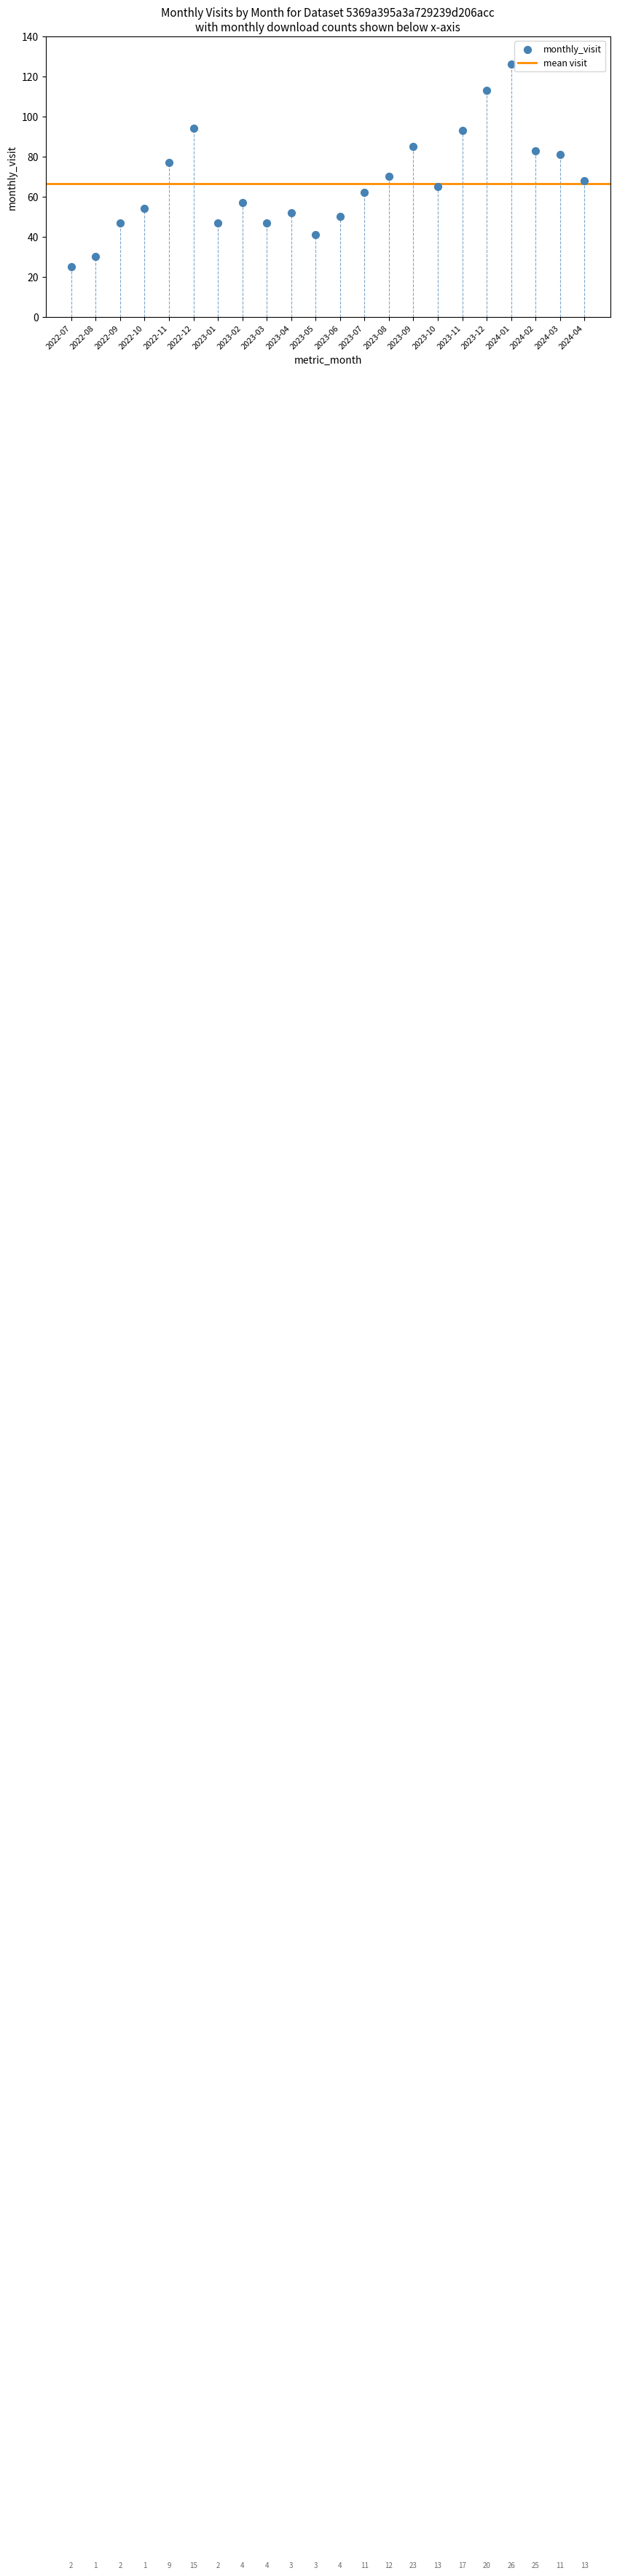

What Y value in the scatter plot is closest to 75?

77